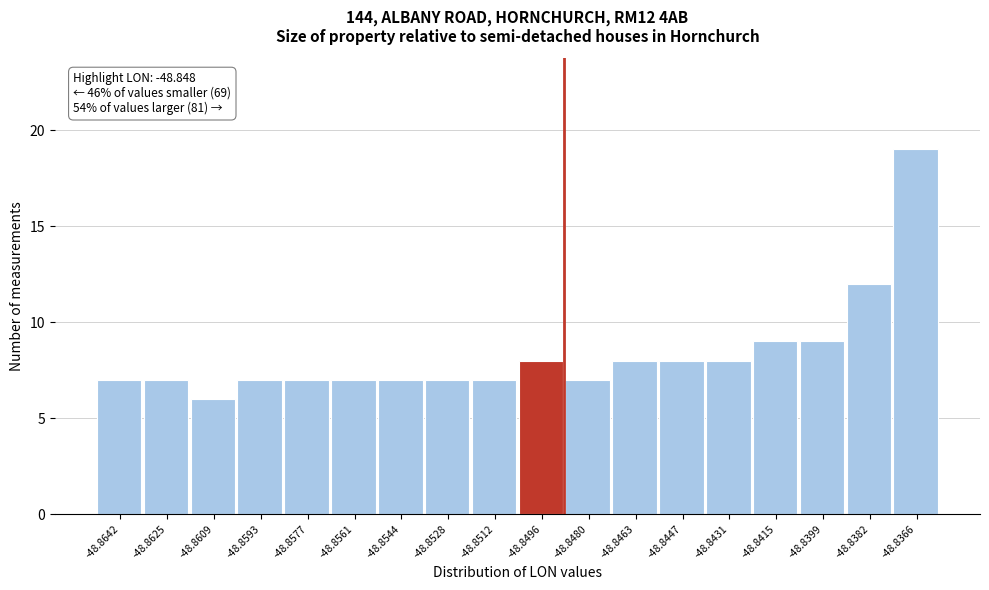

Reading right to left, extract all data points from this chart.

19	12	9	9	8	8	8	7	8	7	7	7	7	7	7	6	7	7